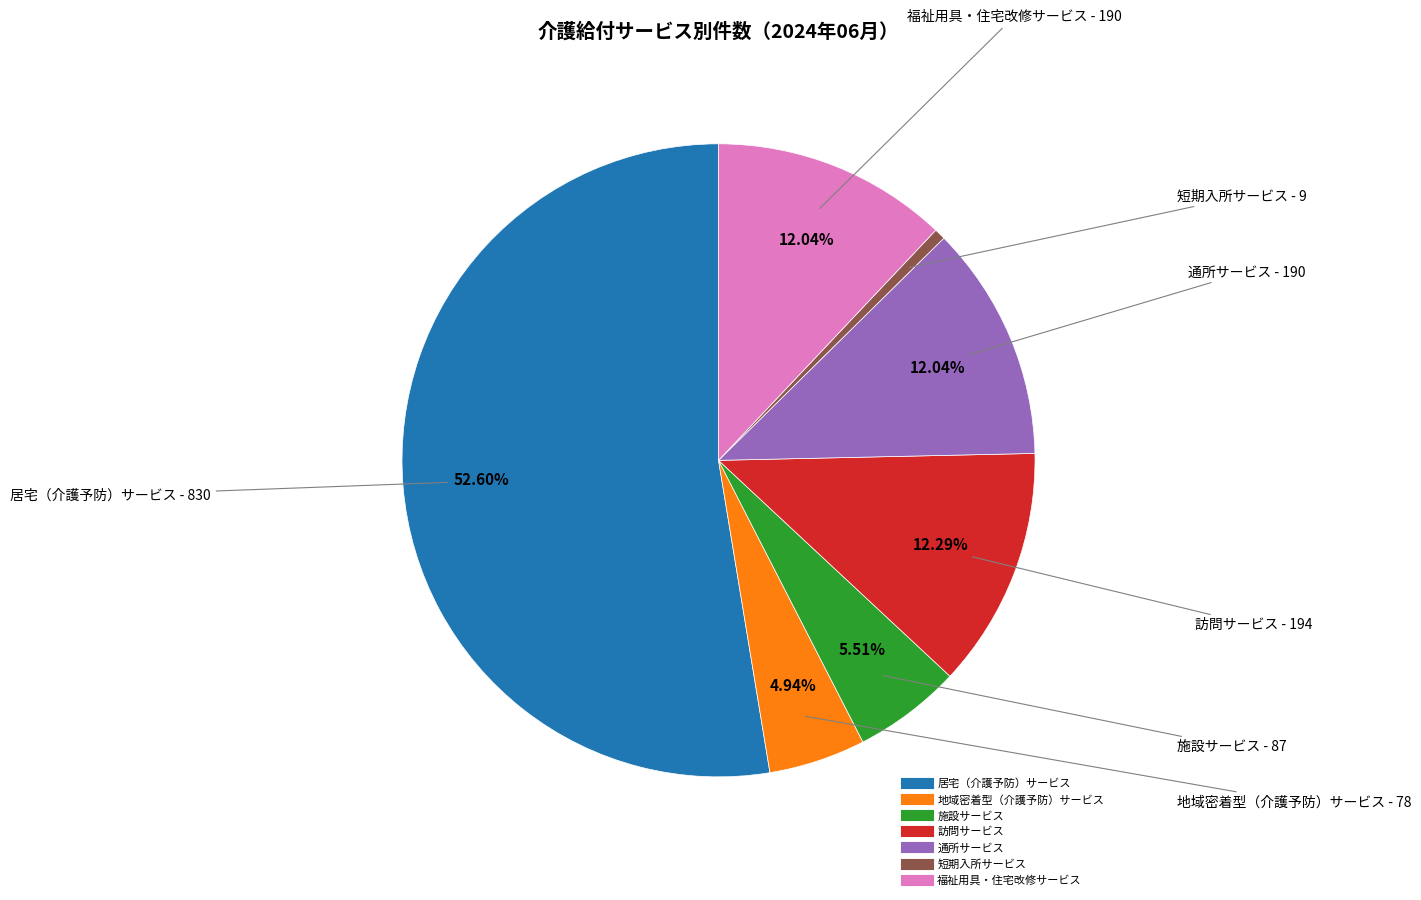

True or false: 地域密着型（介護予防）サービス accounts for 15% of the total.

False